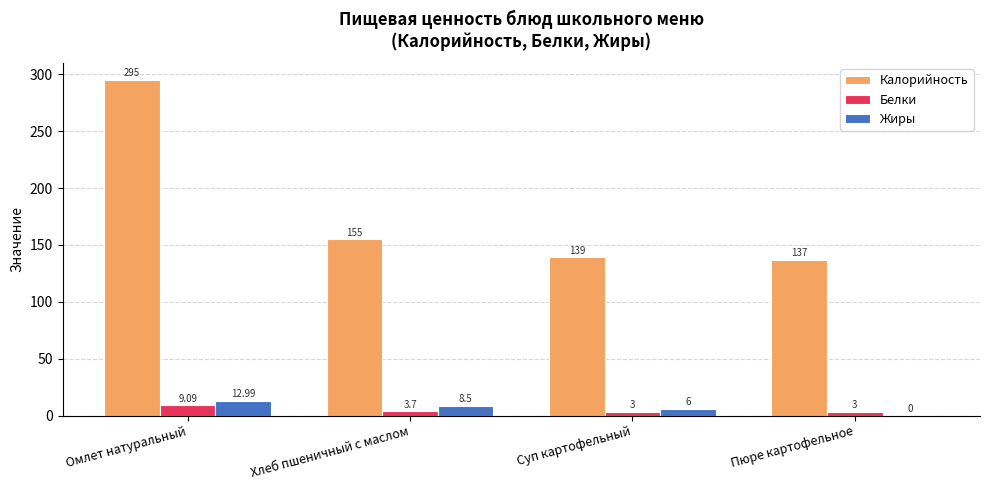

How many distinct data groups are displayed?

3